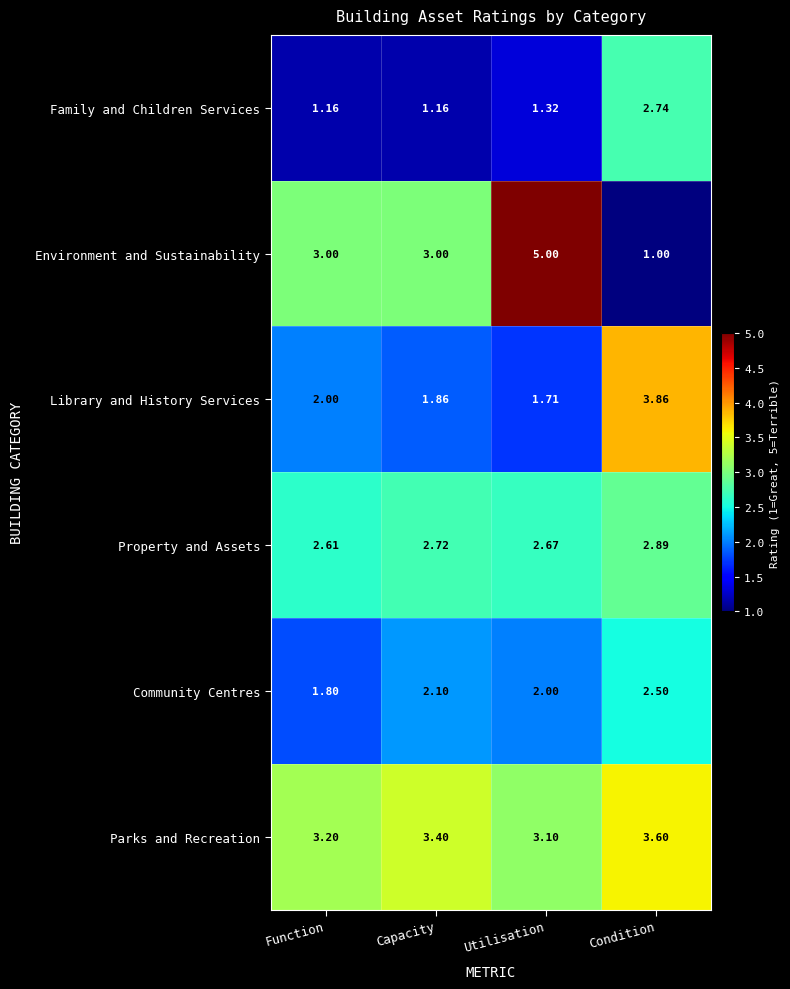

Which series changed the most between Capacity and Utilisation?

Environment and Sustainability